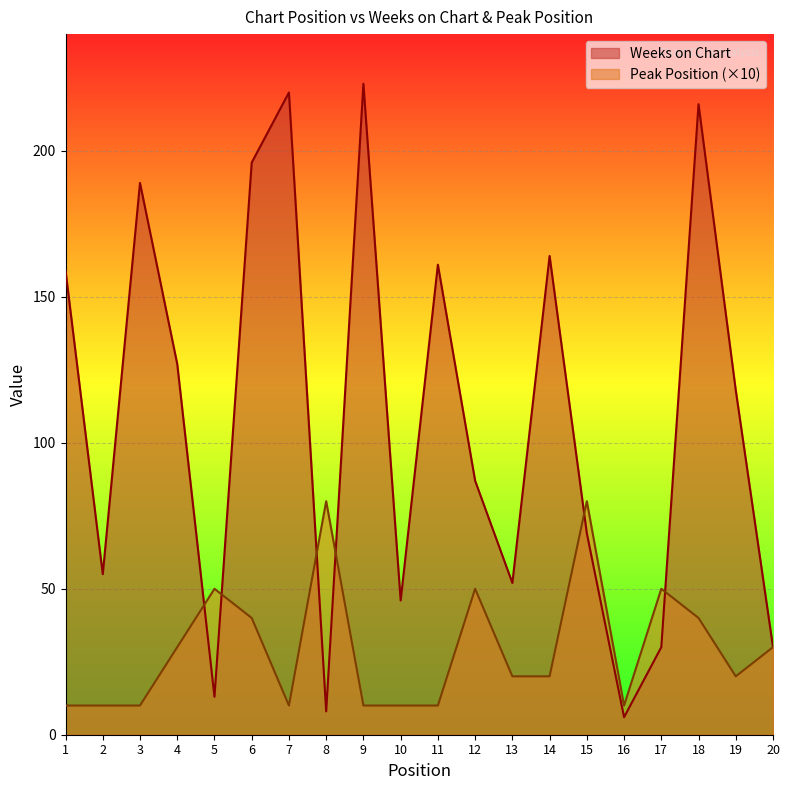

Between 4 and 10, which is larger?

4